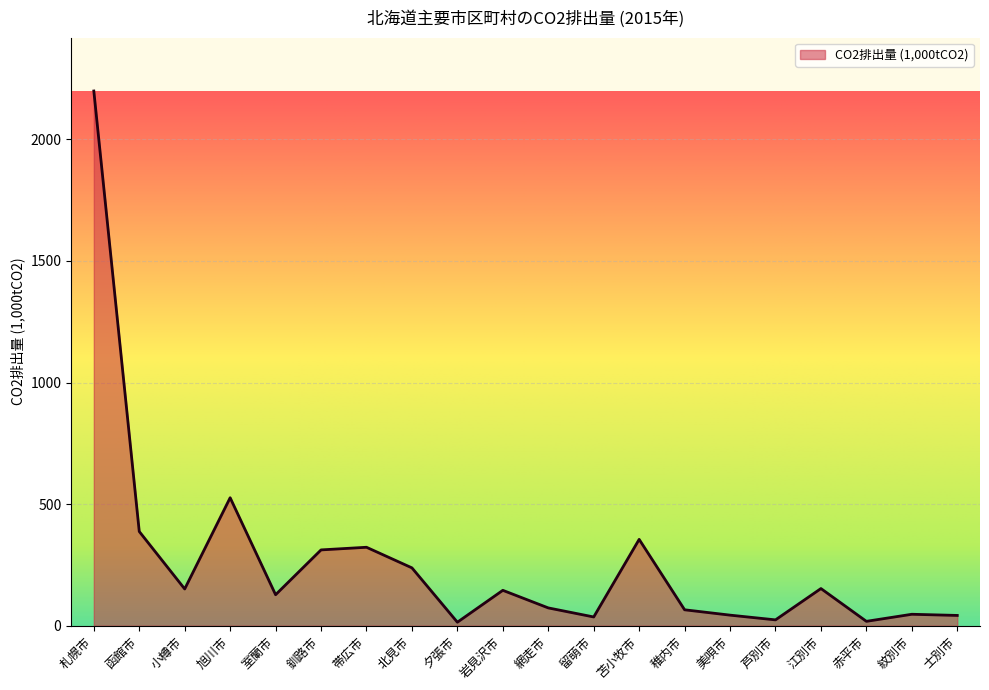

What is the difference between the second highest and minimum values?

511.9